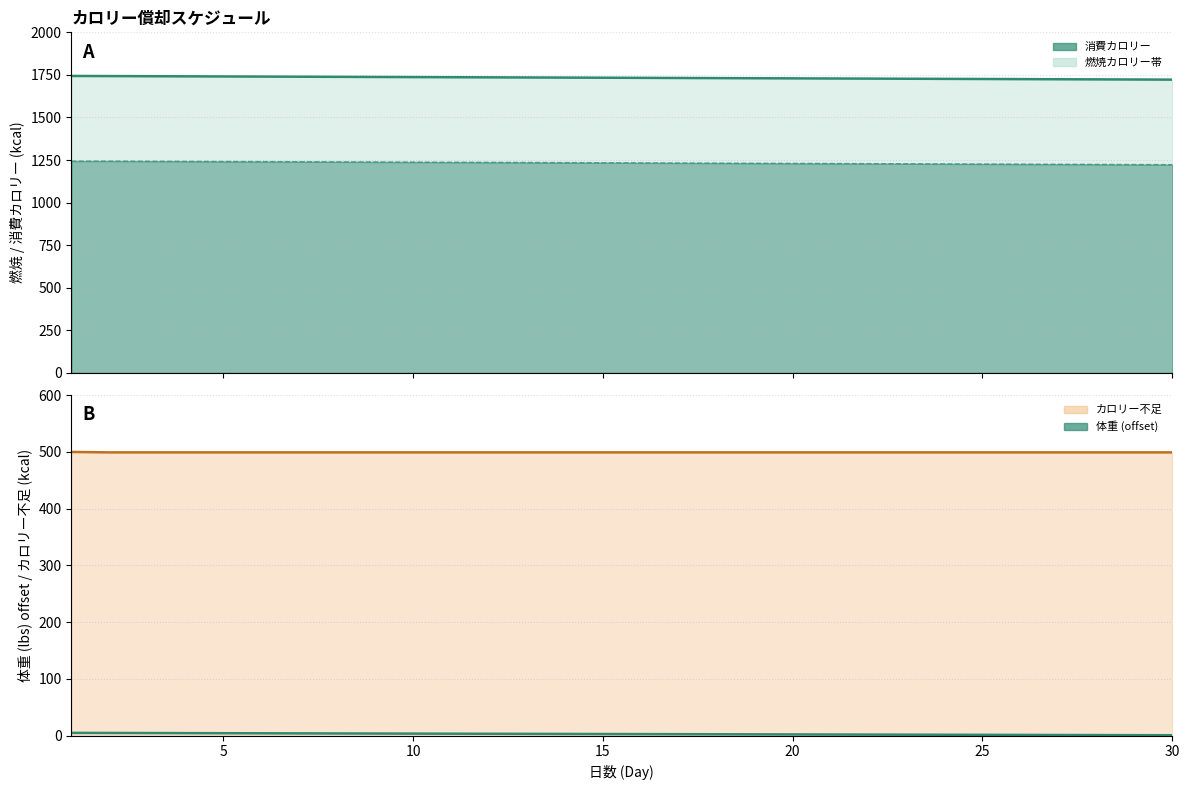

Does the chart display data point markers on the line(s)?

No